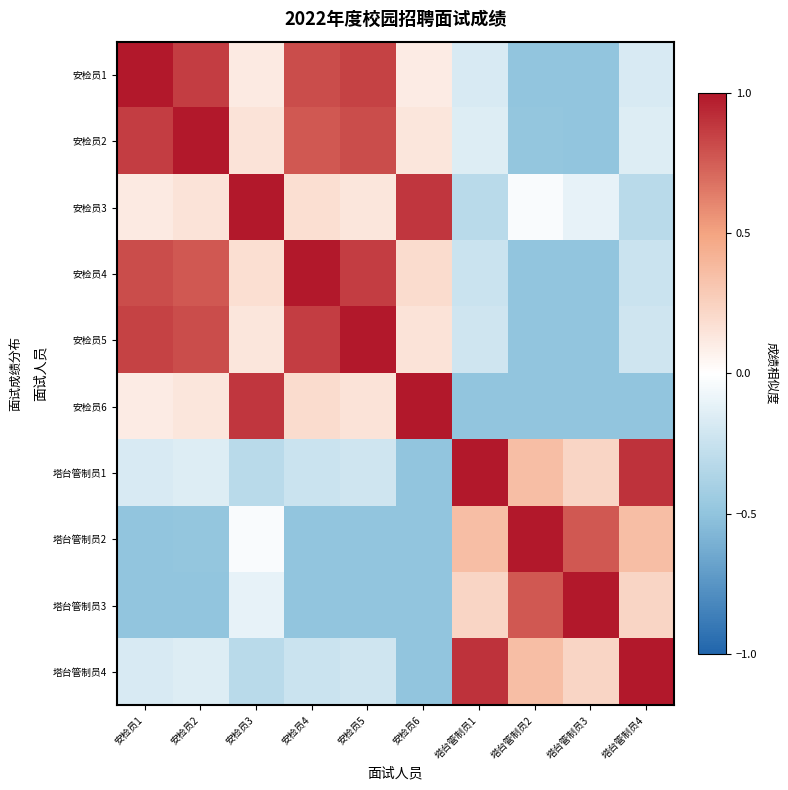

Reading left to right, what are all the values shown in this chart?

安检员1: 安检员1=1.0	安检员2=0.9	安检员3=0.1	安检员4=0.8	安检员5=0.8	安检员6=0.1	塔台管制员1=-0.2	塔台管制员2=-0.5	塔台管制员3=-0.5	塔台管制员4=-0.2
安检员2: 安检员1=0.9	安检员2=1.0	安检员3=0.2	安检员4=0.8	安检员5=0.8	安检员6=0.1	塔台管制员1=-0.2	塔台管制员2=-0.5	塔台管制员3=-0.5	塔台管制员4=-0.2
安检员3: 安检员1=0.1	安检员2=0.2	安检员3=1.0	安检员4=0.2	安检员5=0.1	安检员6=0.9	塔台管制员1=-0.3	塔台管制员2=-0.0	塔台管制员3=-0.1	塔台管制员4=-0.3
安检员4: 安检员1=0.8	安检员2=0.8	安检员3=0.2	安检员4=1.0	安检员5=0.9	安检员6=0.2	塔台管制员1=-0.2	塔台管制员2=-0.5	塔台管制员3=-0.5	塔台管制员4=-0.2
安检员5: 安检员1=0.8	安检员2=0.8	安检员3=0.1	安检员4=0.9	安检员5=1.0	安检员6=0.2	塔台管制员1=-0.2	塔台管制员2=-0.5	塔台管制员3=-0.5	塔台管制员4=-0.2
安检员6: 安检员1=0.1	安检员2=0.1	安检员3=0.9	安检员4=0.2	安检员5=0.2	安检员6=1.0	塔台管制员1=-0.5	塔台管制员2=-0.5	塔台管制员3=-0.5	塔台管制员4=-0.5
塔台管制员1: 安检员1=-0.2	安检员2=-0.2	安检员3=-0.3	安检员4=-0.2	安检员5=-0.2	安检员6=-0.5	塔台管制员1=1.0	塔台管制员2=0.4	塔台管制员3=0.2	塔台管制员4=0.9
塔台管制员2: 安检员1=-0.5	安检员2=-0.5	安检员3=-0.0	安检员4=-0.5	安检员5=-0.5	安检员6=-0.5	塔台管制员1=0.4	塔台管制员2=1.0	塔台管制员3=0.8	塔台管制员4=0.4
塔台管制员3: 安检员1=-0.5	安检员2=-0.5	安检员3=-0.1	安检员4=-0.5	安检员5=-0.5	安检员6=-0.5	塔台管制员1=0.2	塔台管制员2=0.8	塔台管制员3=1.0	塔台管制员4=0.2
塔台管制员4: 安检员1=-0.2	安检员2=-0.2	安检员3=-0.3	安检员4=-0.2	安检员5=-0.2	安检员6=-0.5	塔台管制员1=0.9	塔台管制员2=0.4	塔台管制员3=0.2	塔台管制员4=1.0